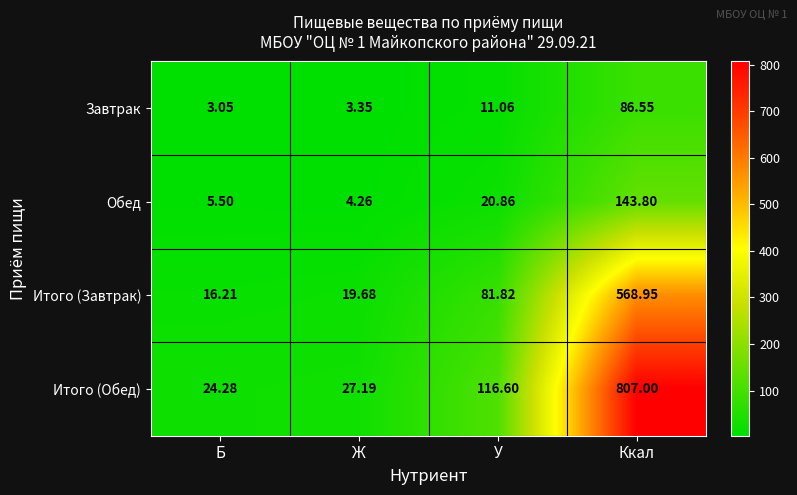

What is the spread (max minus min) of values at Б?

21.2